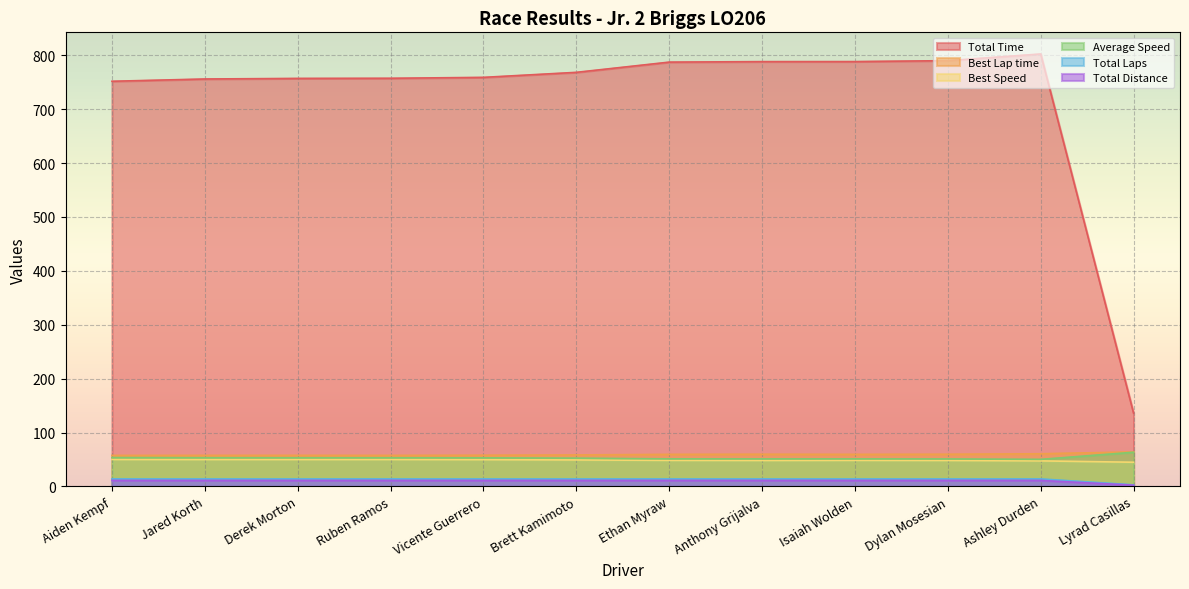

List the series in order of their peak value, lowest first.

Total Distance, Total Laps, Best Speed, Average Speed, Best Lap time, Total Time